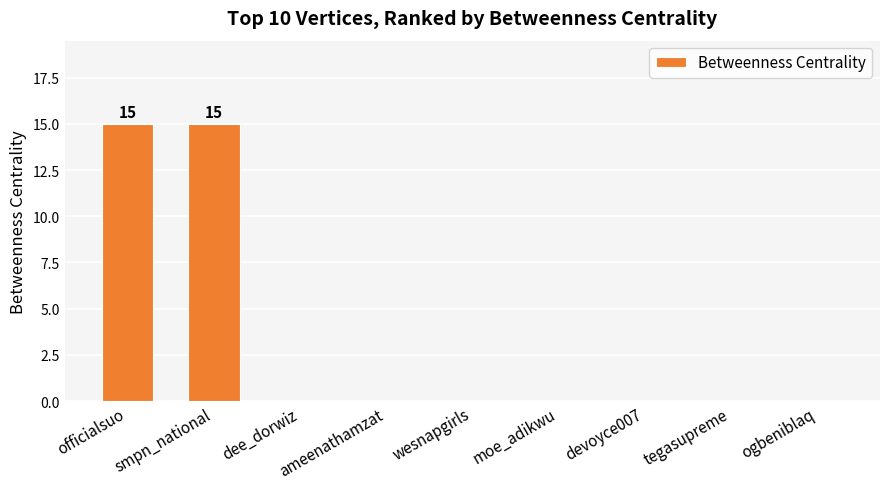

How many categories are shown in the chart?

9